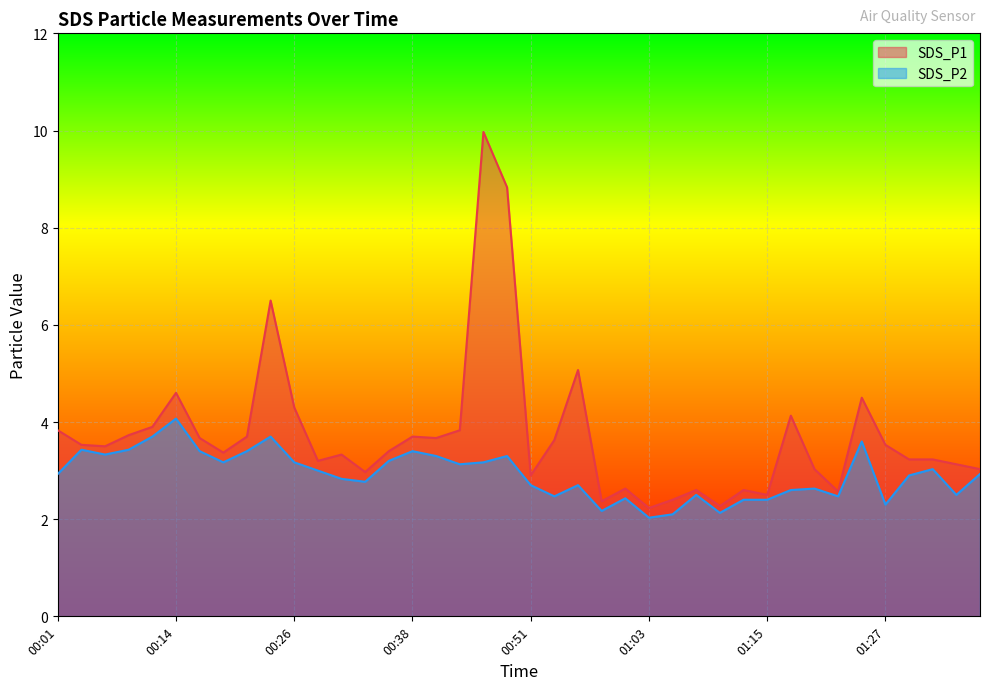

Which category has the lowest value in the SDS_P1 series?

01:03